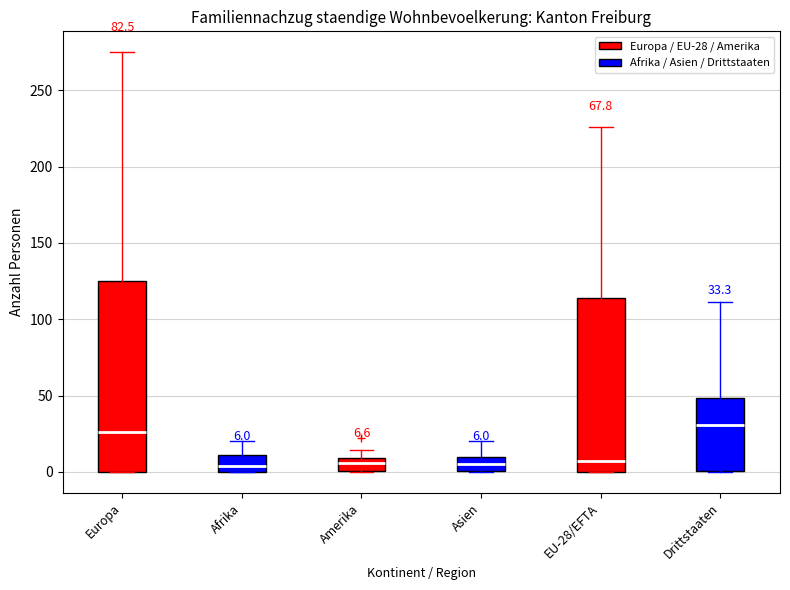

Which box's median line is the highest?

Drittstaaten